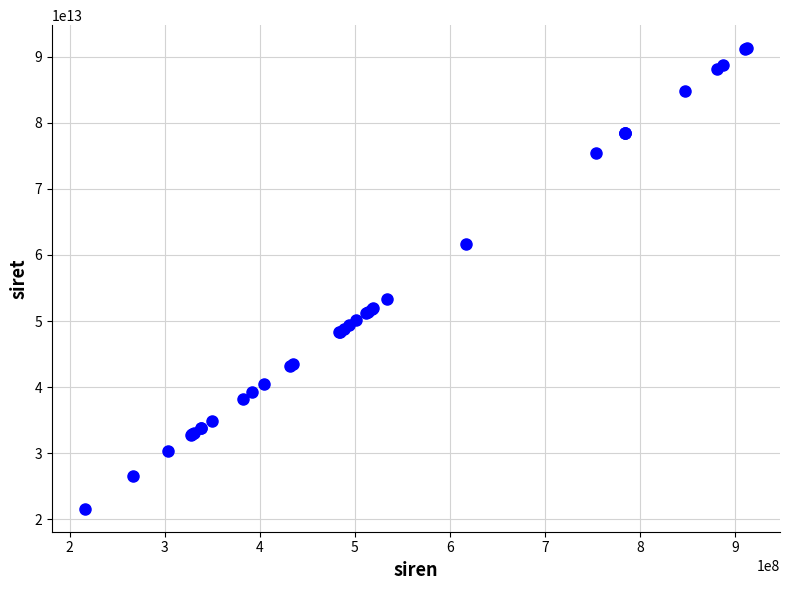

What Y value in the scatter plot is closest to 56445783400016?

53392110200018